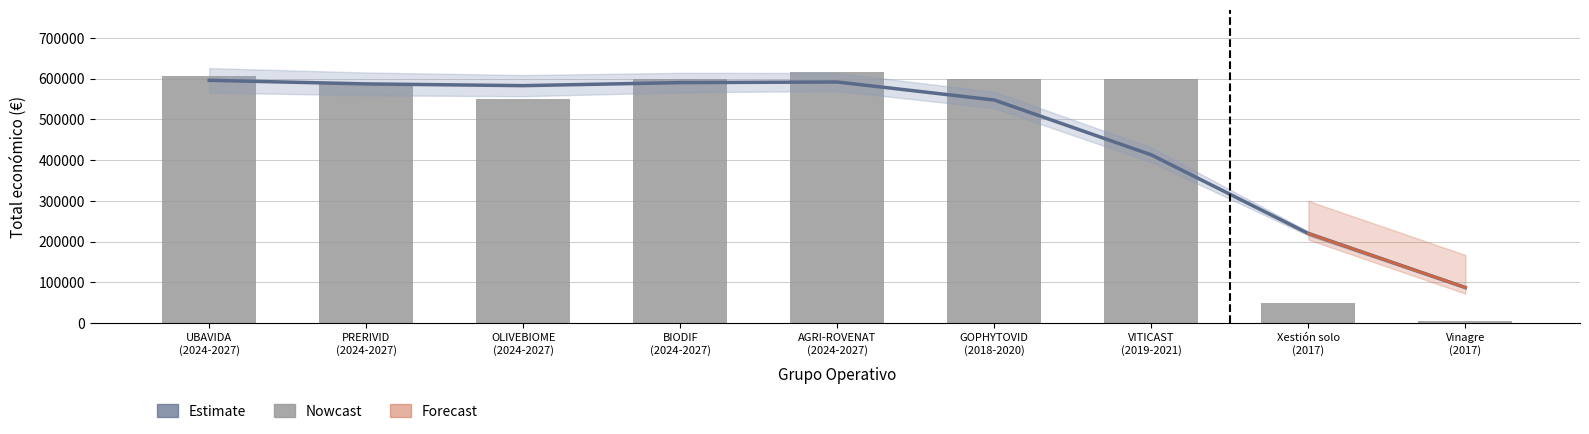

Which category has the highest value across all series?

AGRI-ROVENAT
(2024-2027)